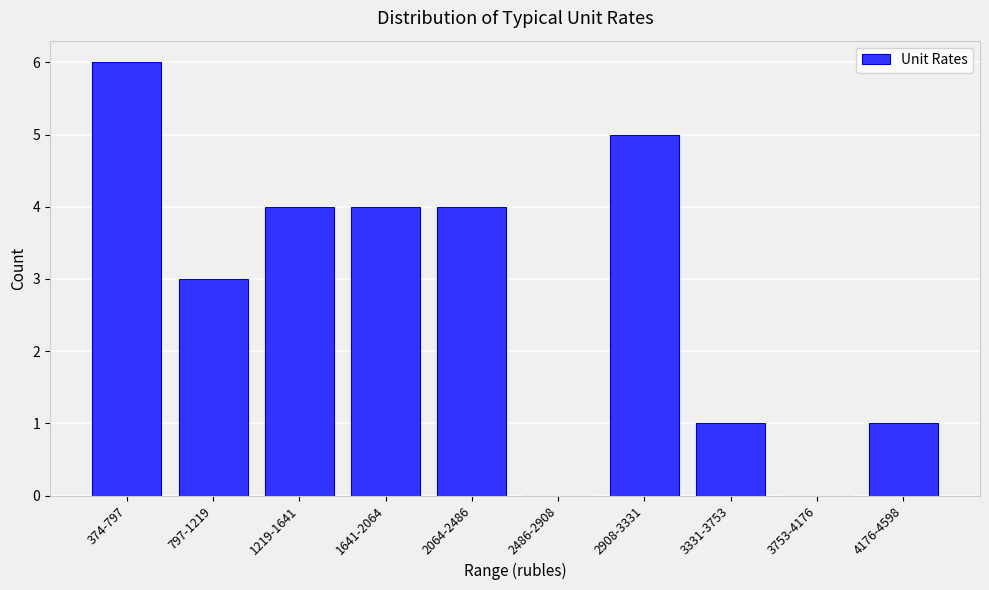

Reading left to right, what are all the values shown in this chart?

374-797=6	797-1219=3	1219-1641=4	1641-2064=4	2064-2486=4	2486-2908=0	2908-3331=5	3331-3753=1	3753-4176=0	4176-4598=1